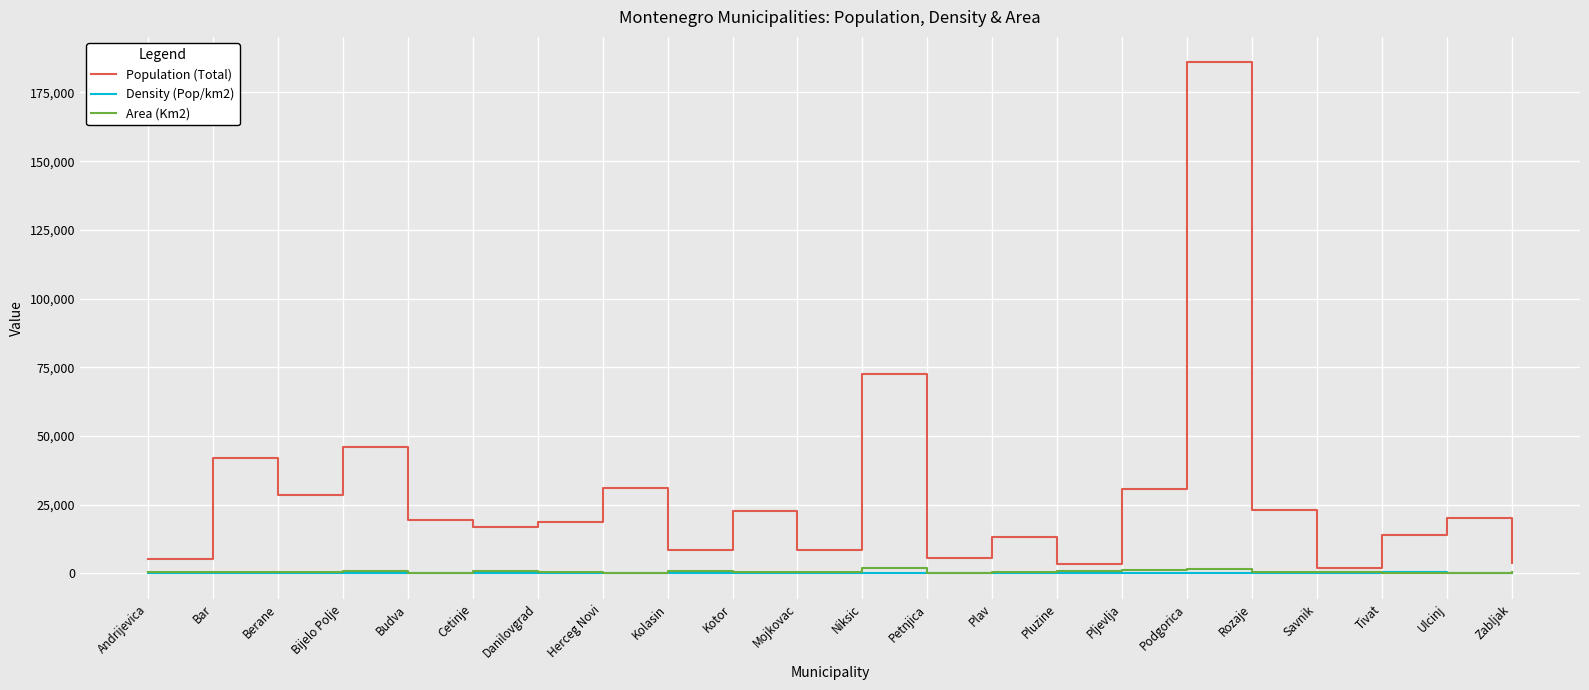

Which series has the largest range (max minus min)?

Population (Total)